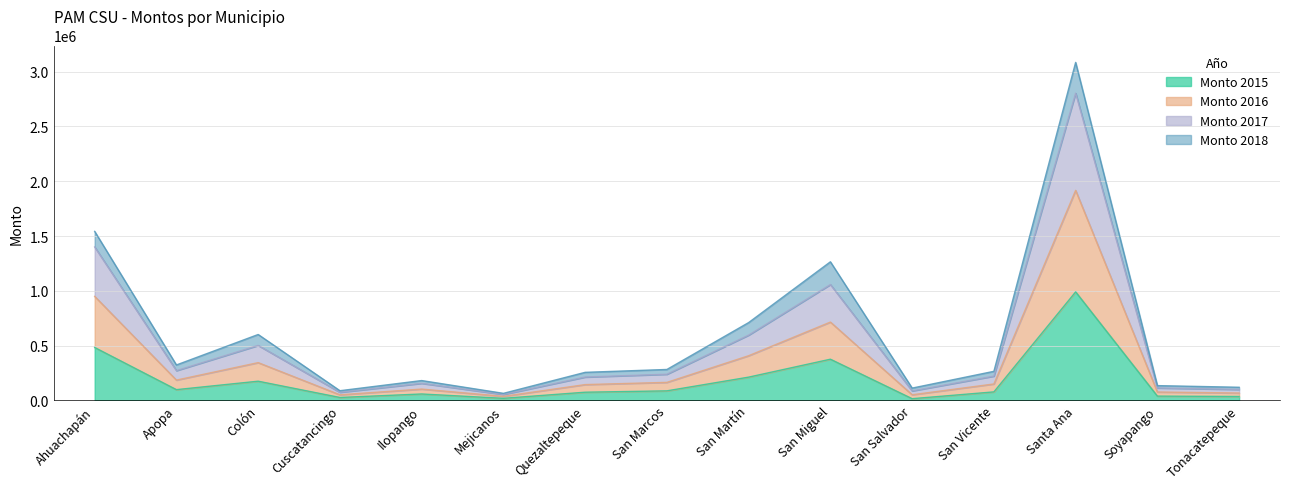

How many categories are shown in the chart?

15